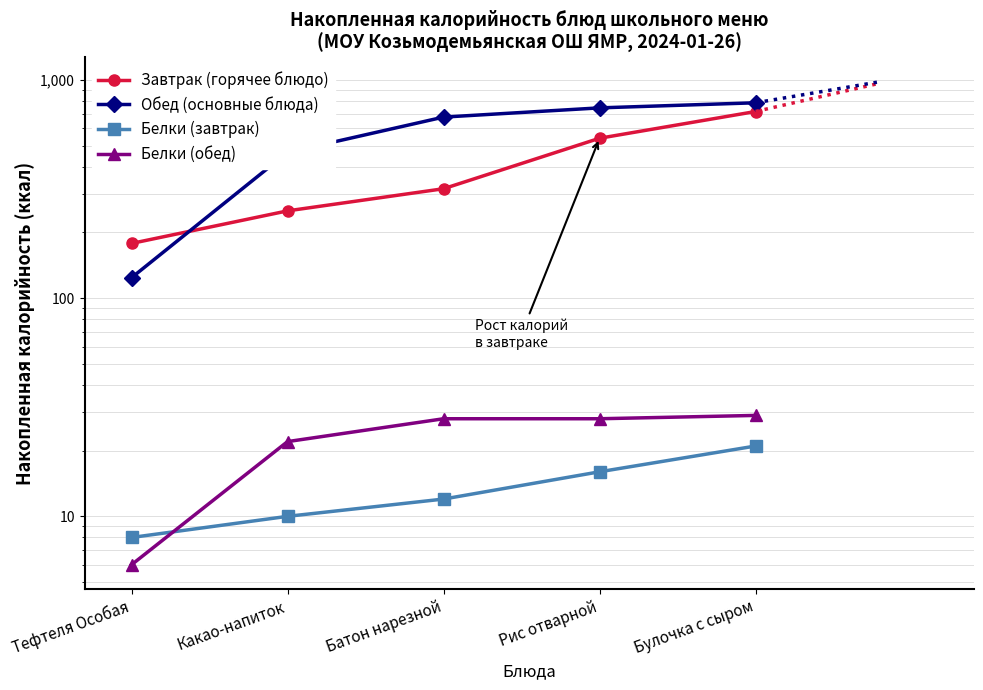

What is the difference between the Обед (основные блюда) values at Тефтеля Особая and Какао-напиток?

341